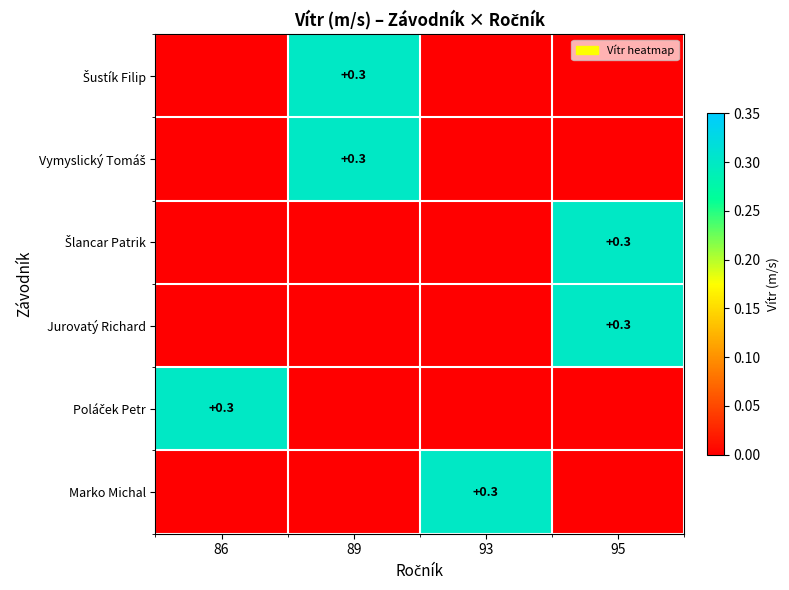

What is the difference between the highest and lowest values at 93?

0.3